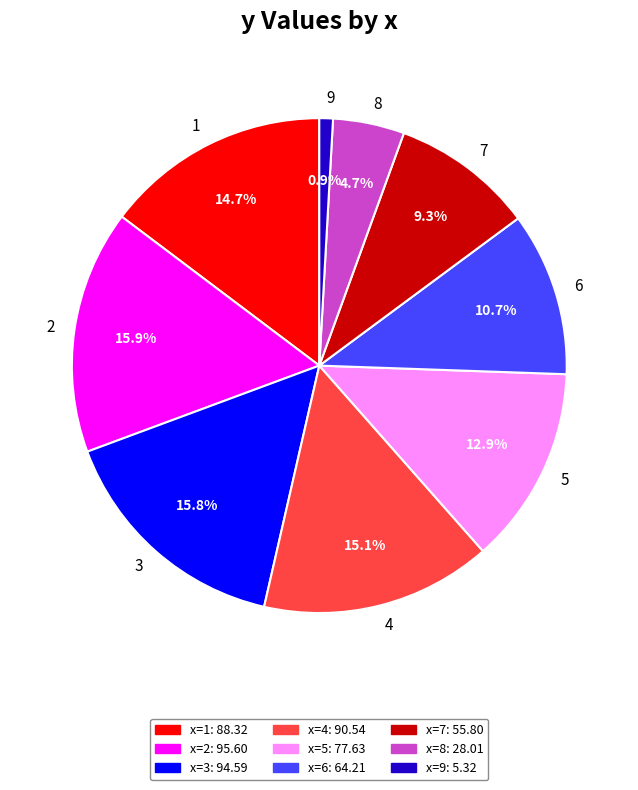

Which has a higher value, 6 or 9?

6